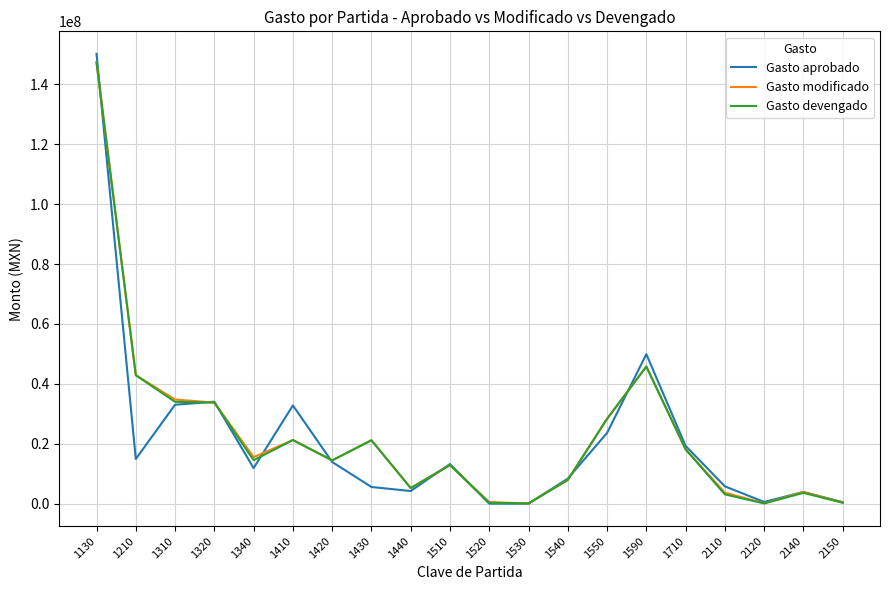

What is the highest value of the Gasto aprobado series?

150209252